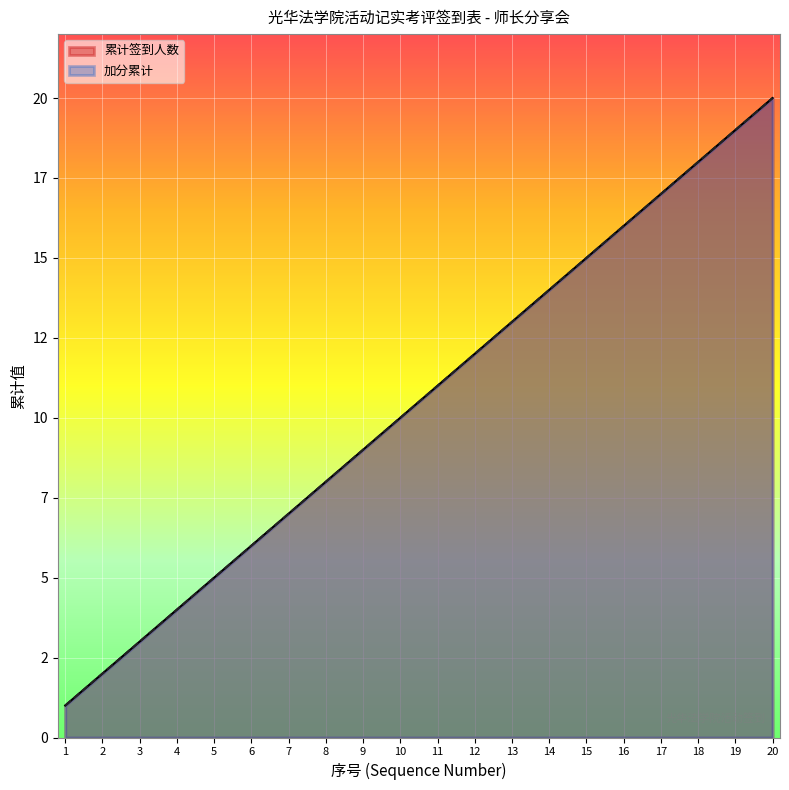

What value does the 累计签到人数 series have at 4?

4